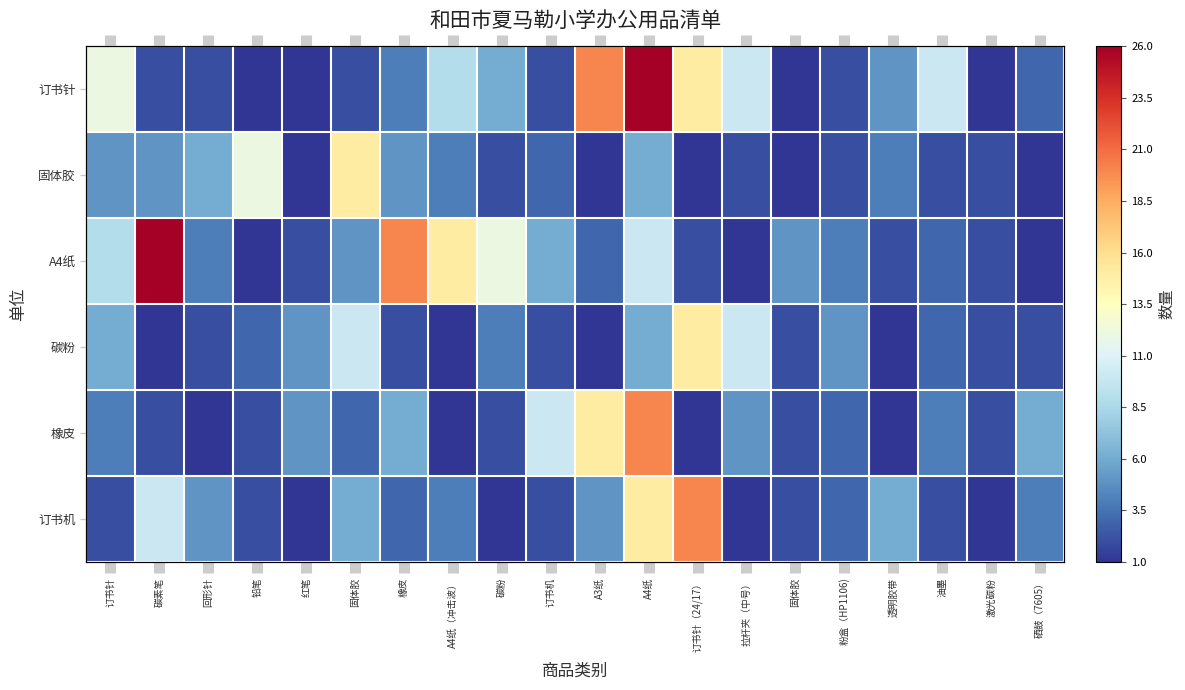

Which label corresponds to the largest value in the chart?

A4纸